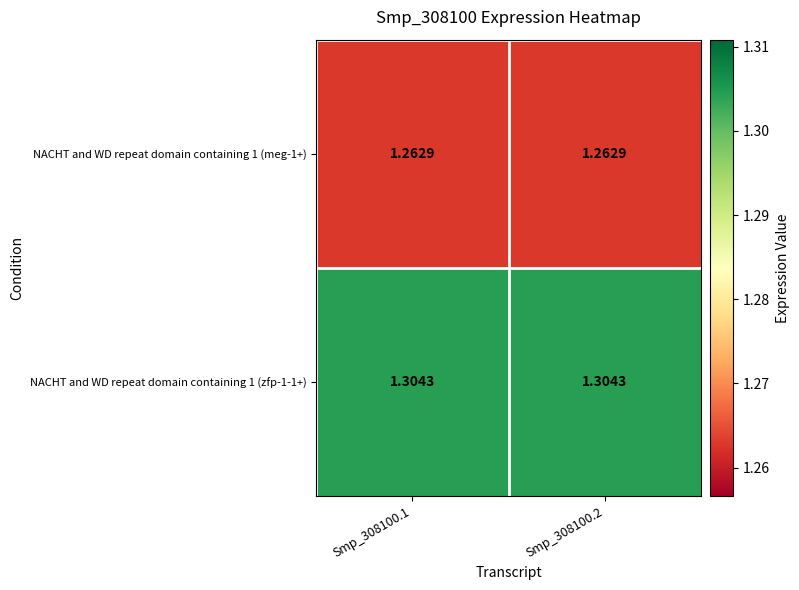

Is the value of NACHT and WD repeat domain containing 1 (zfp-1-1+) at Smp_308100.1 greater than the value of NACHT and WD repeat domain containing 1 (meg-1+) at Smp_308100.2?

Yes